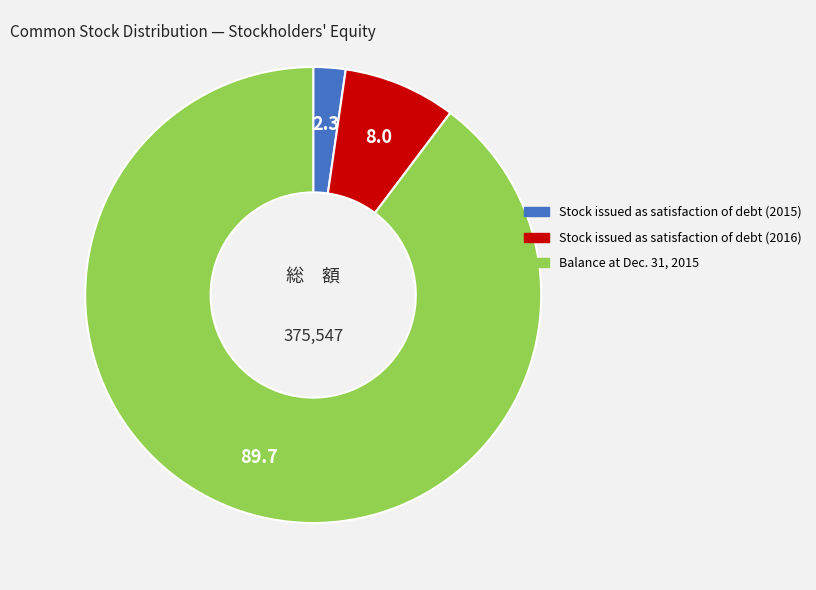

Do Stock issued as satisfaction of debt (2016) and Balance at Dec. 31, 2015 together represent more than half of the pie?

Yes